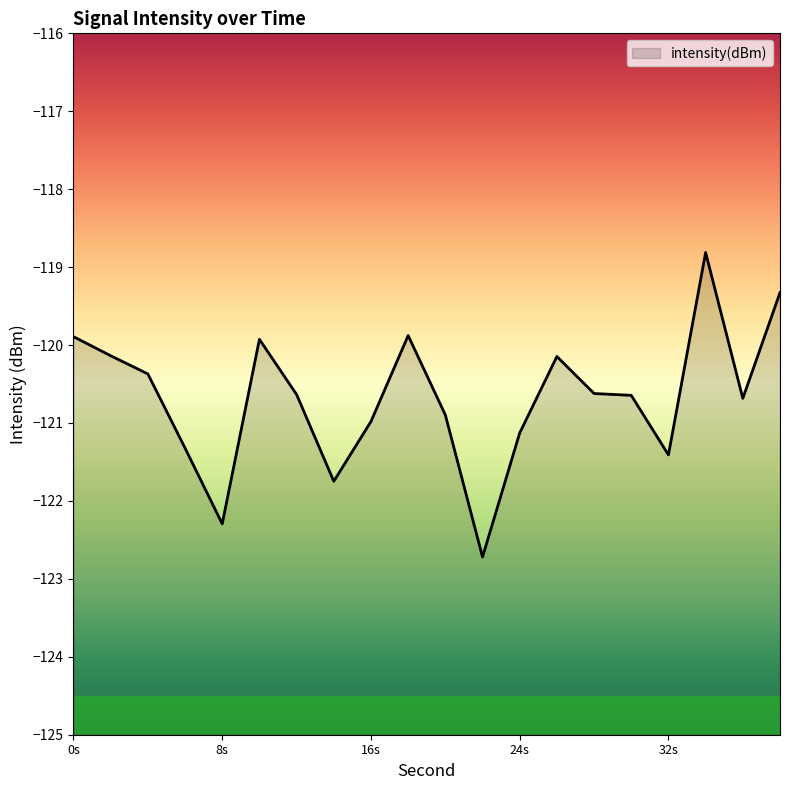

Which has a higher value, 34 or 10?

34